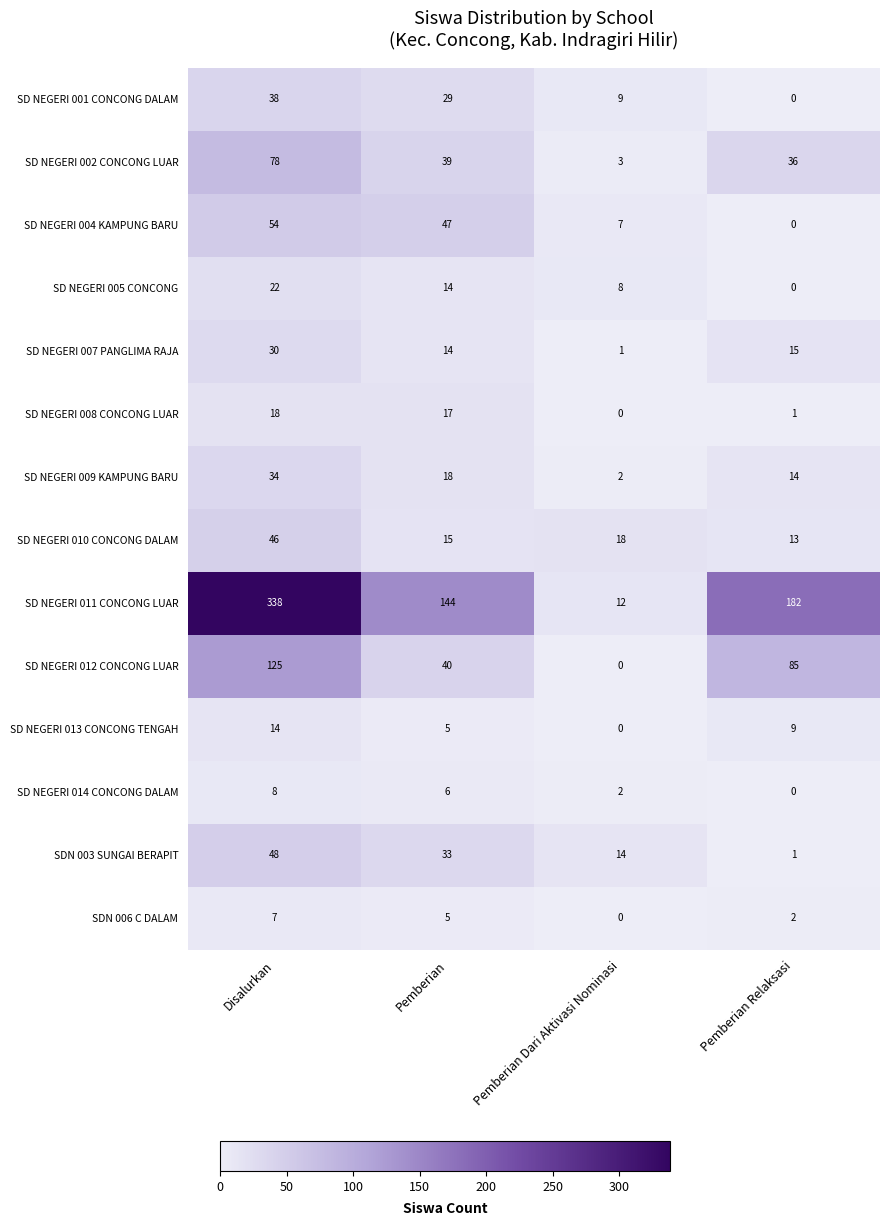

What is the difference between the SD NEGERI 004 KAMPUNG BARU values at Pemberian Relaksasi and Disalurkan?

54